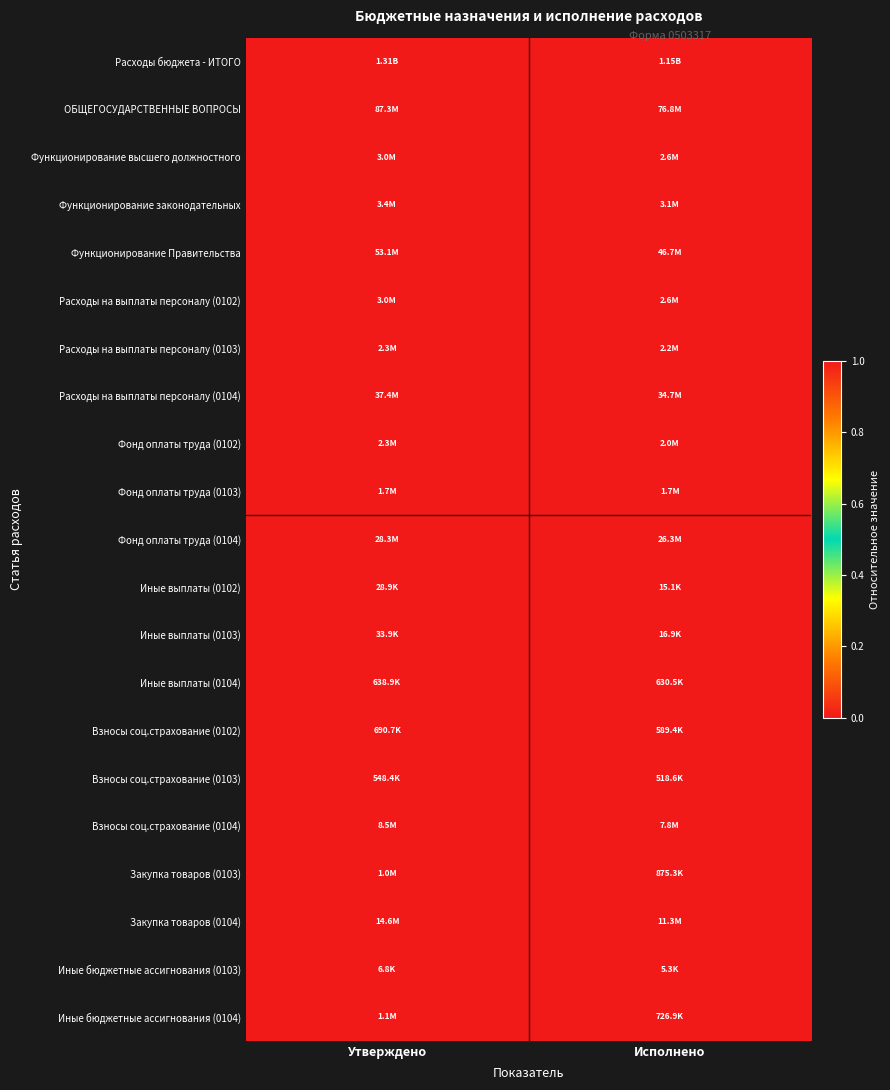

At which category is the sum across all series the highest?

Утверждено